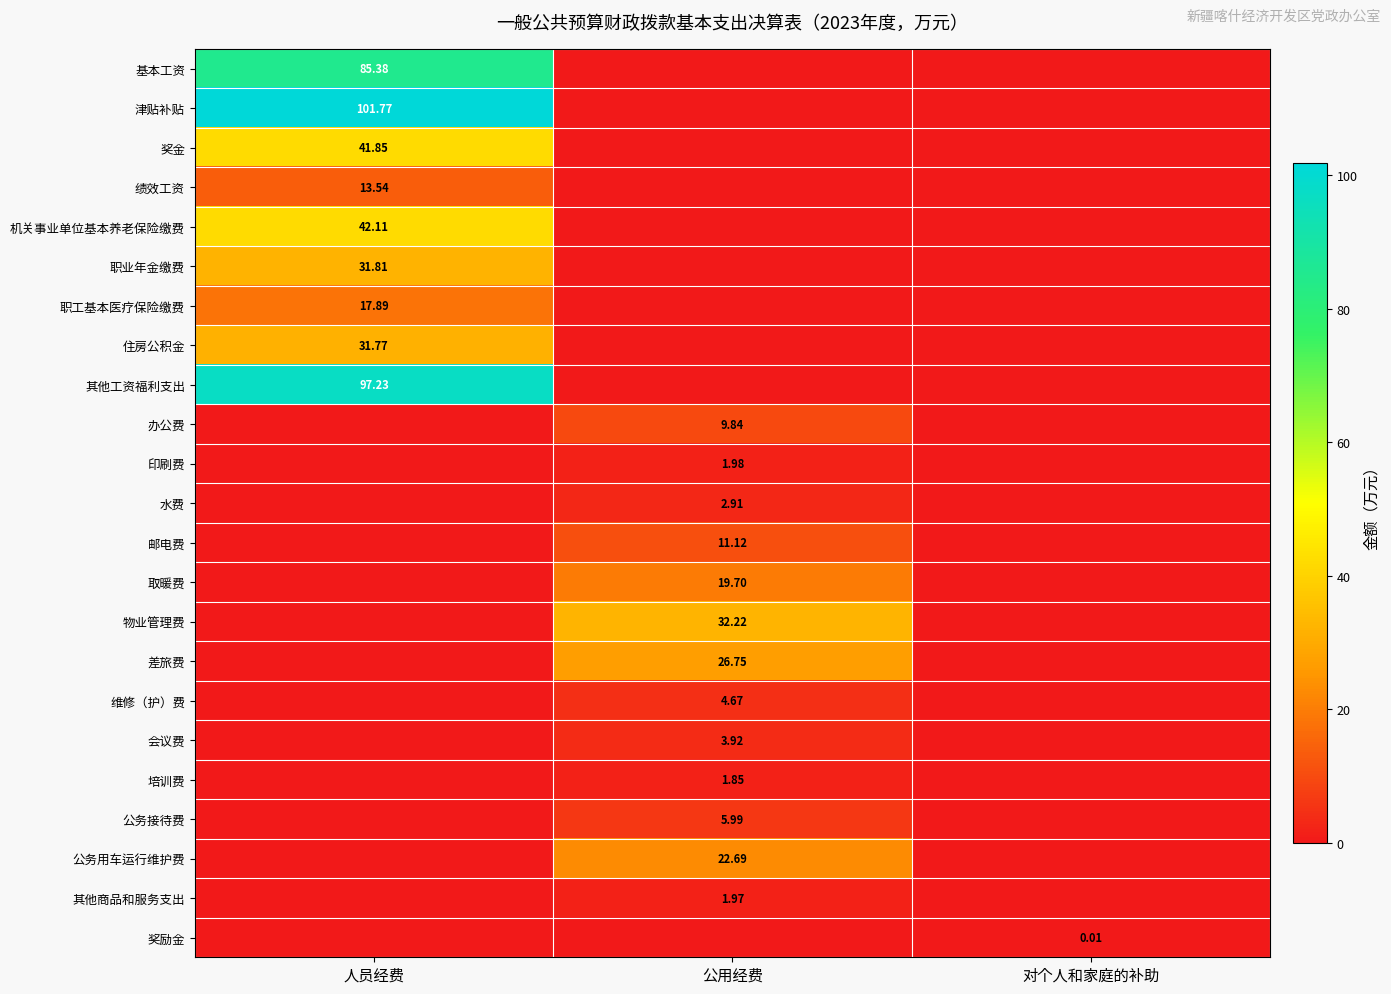

Rank the series at 对个人和家庭的补助 from highest to lowest value.

奖励金, 基本工资, 津贴补贴, 奖金, 绩效工资, 机关事业单位基本养老保险缴费, 职业年金缴费, 职工基本医疗保险缴费, 住房公积金, 其他工资福利支出, 办公费, 印刷费, 水费, 邮电费, 取暖费, 物业管理费, 差旅费, 维修（护）费, 会议费, 培训费, 公务接待费, 公务用车运行维护费, 其他商品和服务支出